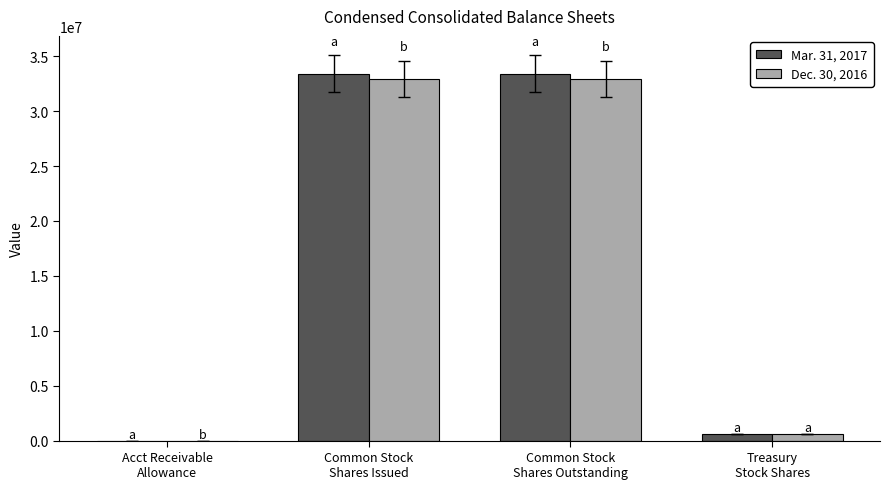

Are the bars grouped side by side (vs. stacked)?

Yes